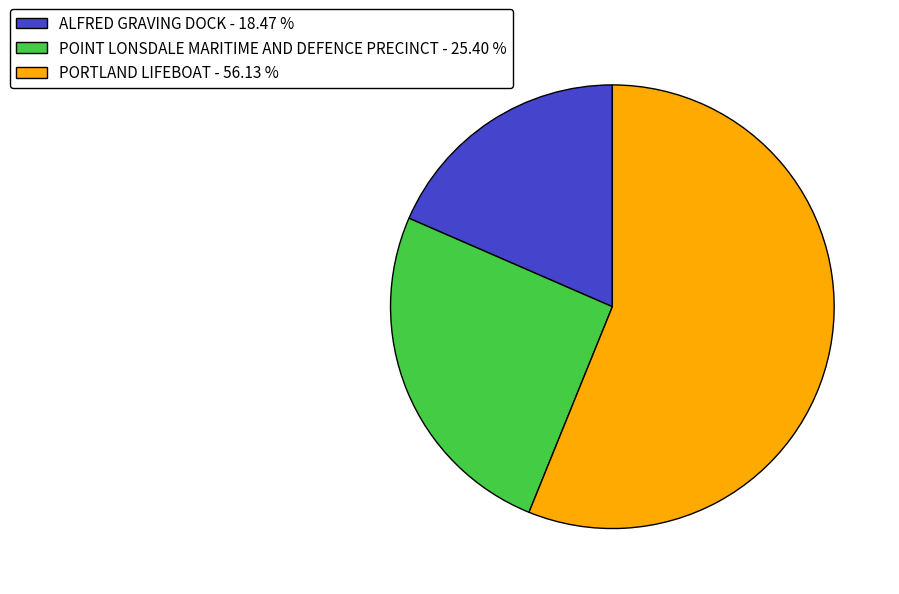

Is there any slice that represents more than half of the pie?

Yes